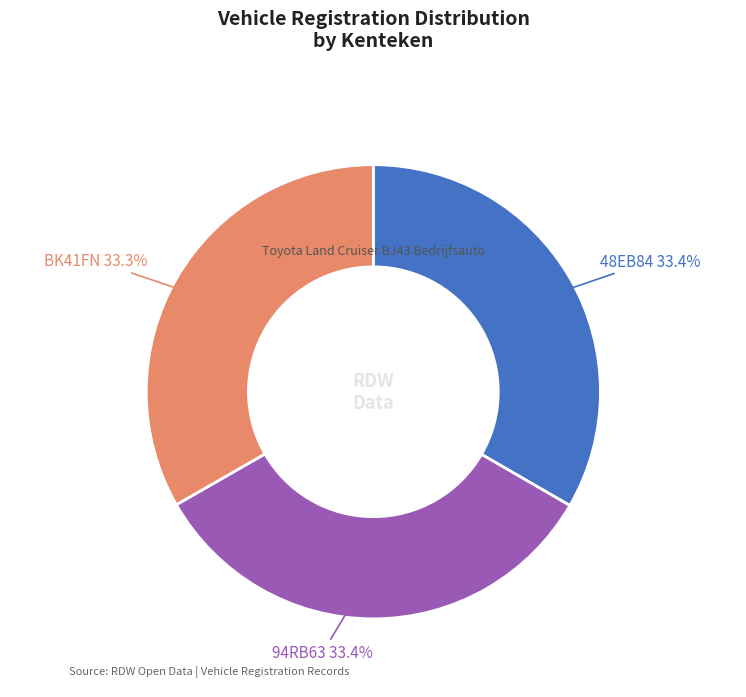

Is there a majority slice in this chart?

No